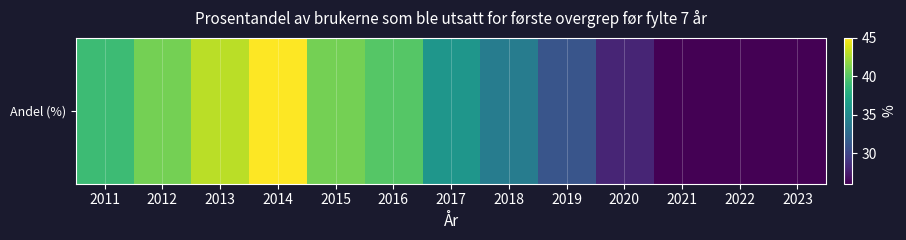

What is the difference between the maximum and minimum values?

19